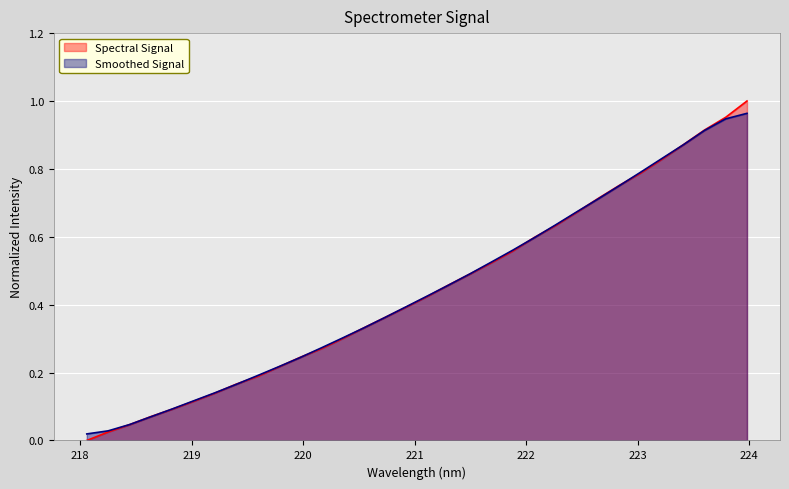

True or false: there are more than 2 points higher than both neighbors.

False